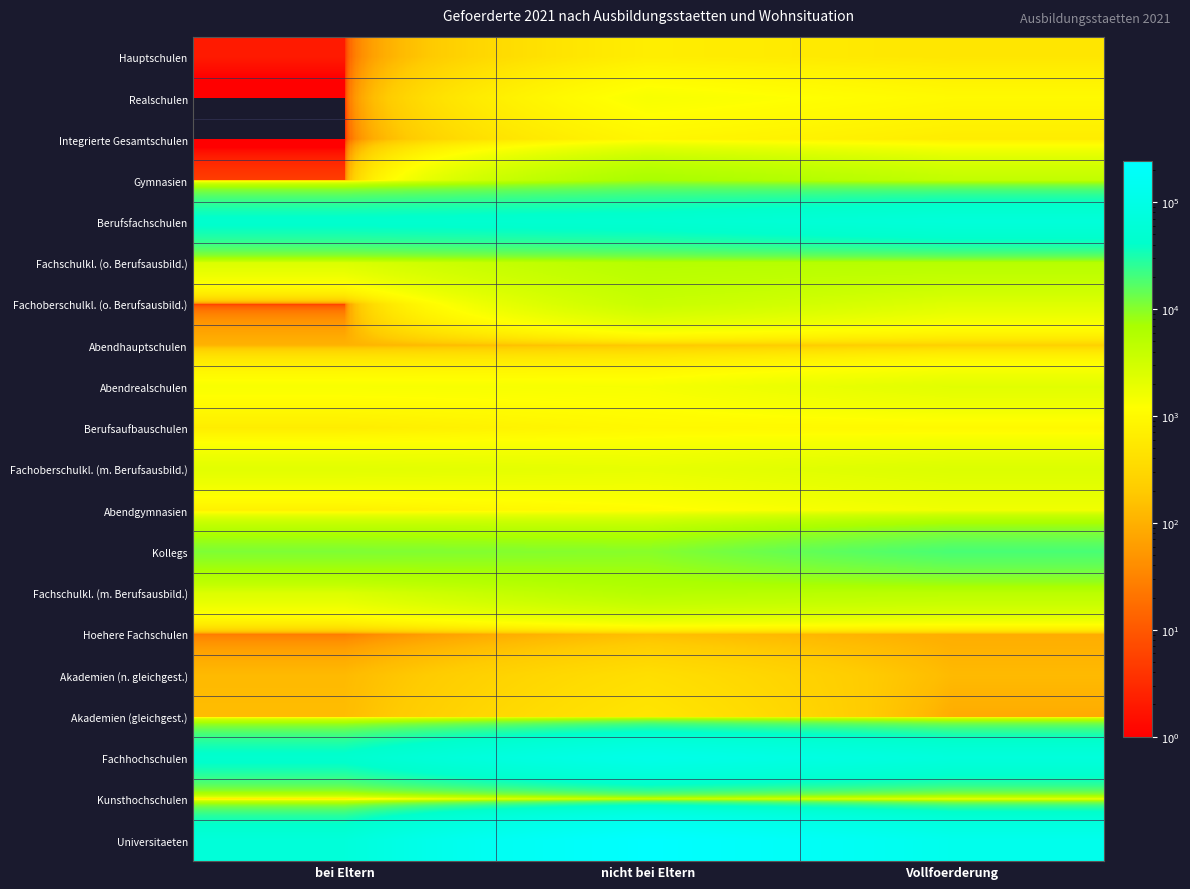

At Vollfoerderung, list the series in order from smallest to largest.

Akademien (gleichgest.), Hoehere Fachschulen, Akademien (n. gleichgest.), Abendhauptschulen, Hauptschulen, Integrierte Gesamtschulen, Berufsaufbauschulen, Realschulen, Kunsthochschulen, Abendgymnasien, Abendrealschulen, Fachoberschulkl. (o. Berufsausbild.), Fachoberschulkl. (m. Berufsausbild.), Gymnasien, Fachschulkl. (m. Berufsausbild.), Fachschulkl. (o. Berufsausbild.), Kollegs, Berufsfachschulen, Fachhochschulen, Universitaeten